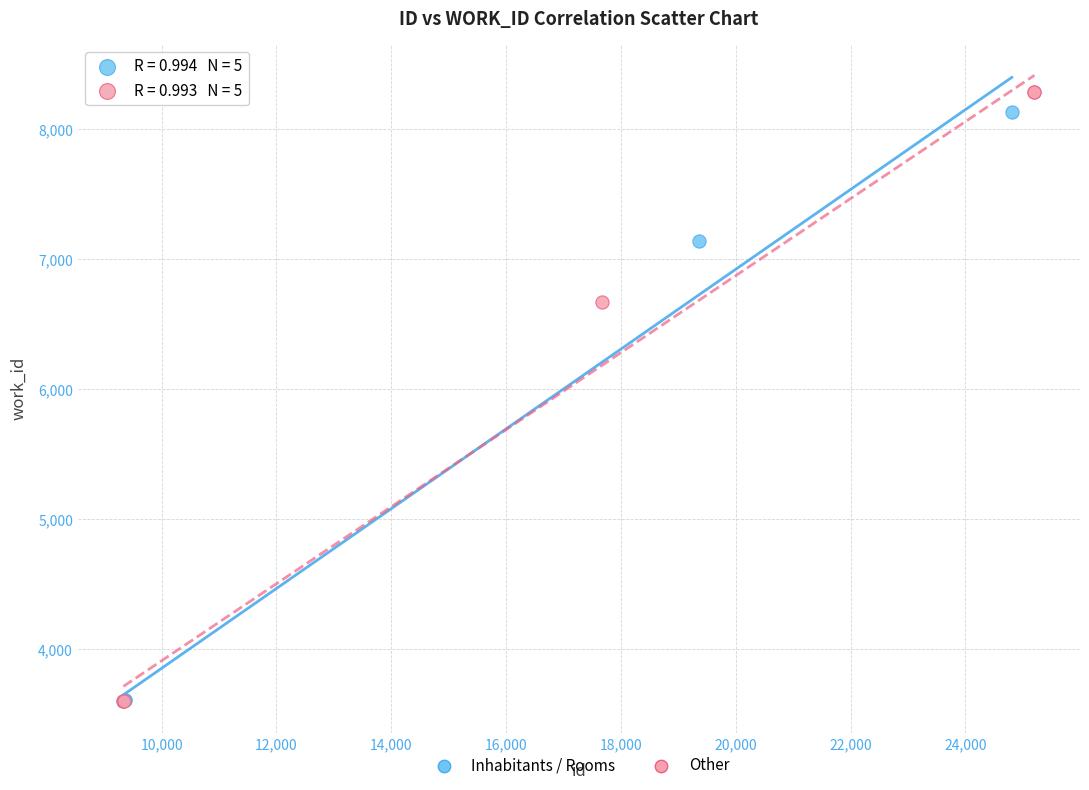

Which series contains the highest Y value?

Other